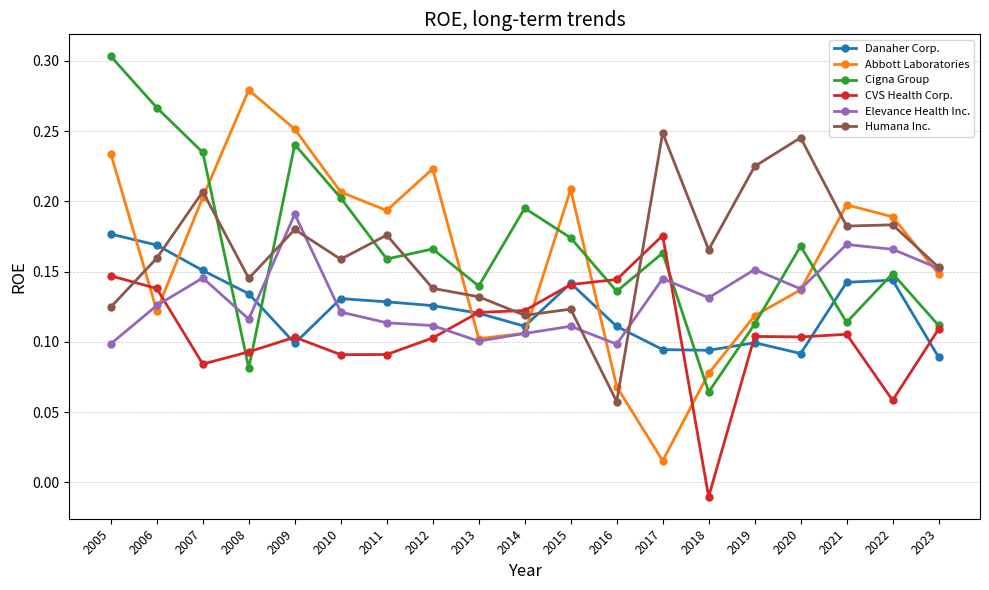

At how many categories does at least one series exceed 0?

19